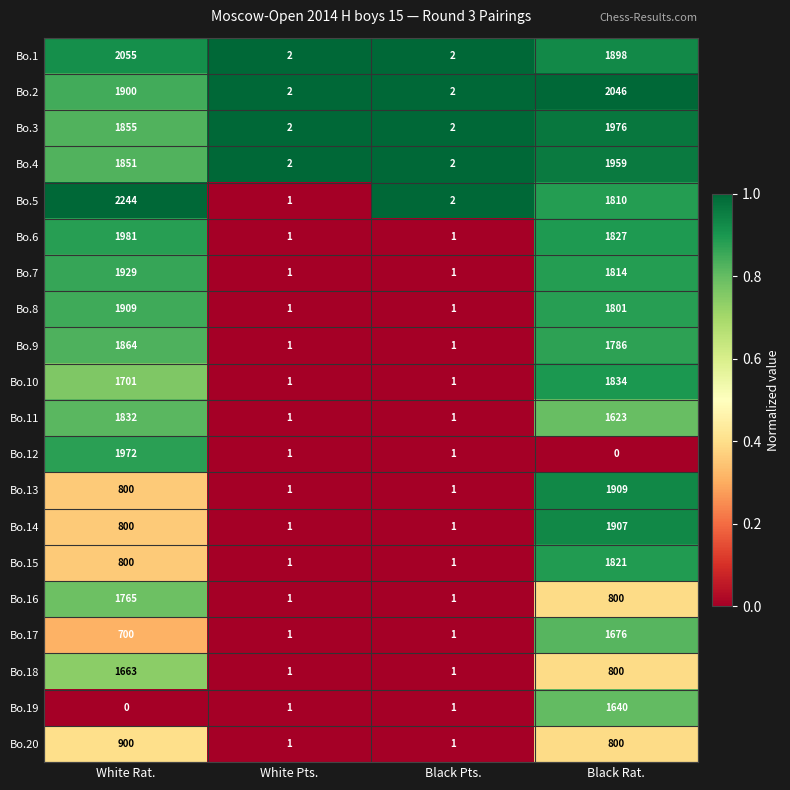

Which series has the largest total across all categories?

Bo.5